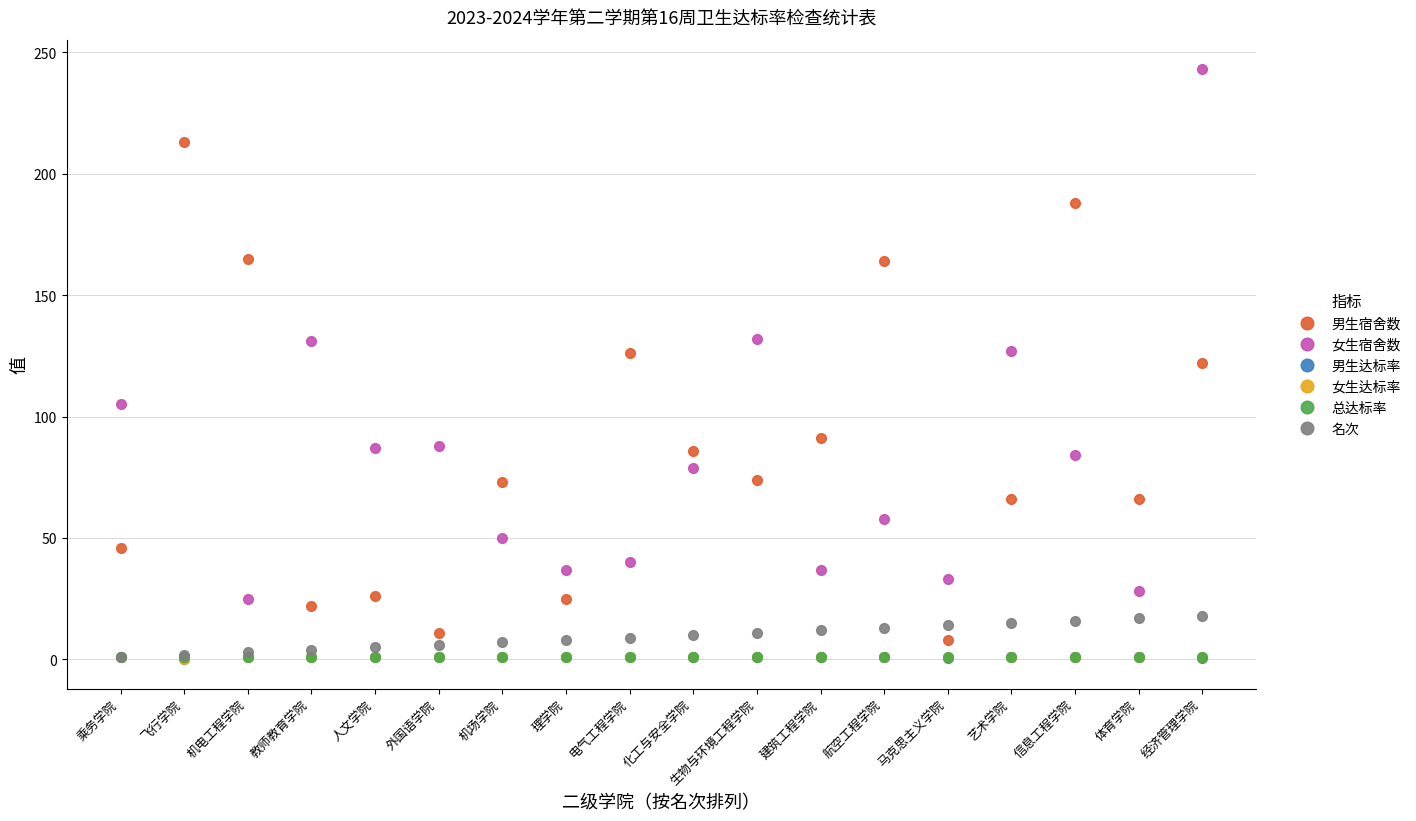

True or false: 女生宿舍数 has more than 2 interior local peaks.

True